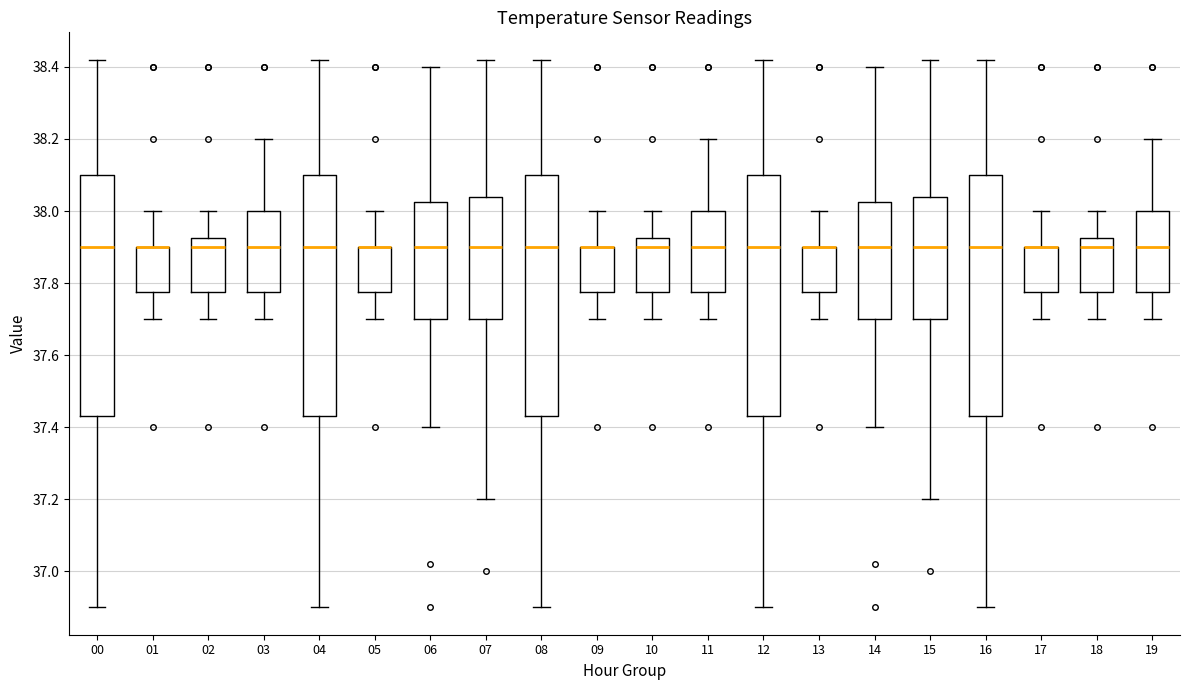

Reading left to right, transcribe this box plot: for each box, give where its median line is, the range the box spans, and where its two whiskers end, as read against the y-axis. The values are not printed on the chart, so give them approximately, as read against the axis.

00: median 37.90, box 37.44 to 38.10, whiskers 36.90 to 38.42
01: median 37.90 (drawn on the box's upper edge), box 37.78 to 37.90, whiskers 37.70 to 38.00
02: median 37.90, box 37.78 to 37.92, whiskers 37.70 to 38.00
03: median 37.90, box 37.78 to 38.00, whiskers 37.70 to 38.20
04: median 37.90, box 37.44 to 38.10, whiskers 36.90 to 38.42
05: median 37.90 (drawn on the box's upper edge), box 37.78 to 37.90, whiskers 37.70 to 38.00
06: median 37.90, box 37.70 to 38.02, whiskers 37.40 to 38.40
07: median 37.90, box 37.70 to 38.04, whiskers 37.20 to 38.42
08: median 37.90, box 37.44 to 38.10, whiskers 36.90 to 38.42
09: median 37.90 (drawn on the box's upper edge), box 37.78 to 37.90, whiskers 37.70 to 38.00
10: median 37.90, box 37.78 to 37.92, whiskers 37.70 to 38.00
11: median 37.90, box 37.78 to 38.00, whiskers 37.70 to 38.20
12: median 37.90, box 37.44 to 38.10, whiskers 36.90 to 38.42
13: median 37.90 (drawn on the box's upper edge), box 37.78 to 37.90, whiskers 37.70 to 38.00
14: median 37.90, box 37.70 to 38.02, whiskers 37.40 to 38.40
15: median 37.90, box 37.70 to 38.04, whiskers 37.20 to 38.42
16: median 37.90, box 37.44 to 38.10, whiskers 36.90 to 38.42
17: median 37.90 (drawn on the box's upper edge), box 37.78 to 37.90, whiskers 37.70 to 38.00
18: median 37.90, box 37.78 to 37.92, whiskers 37.70 to 38.00
19: median 37.90, box 37.78 to 38.00, whiskers 37.70 to 38.20